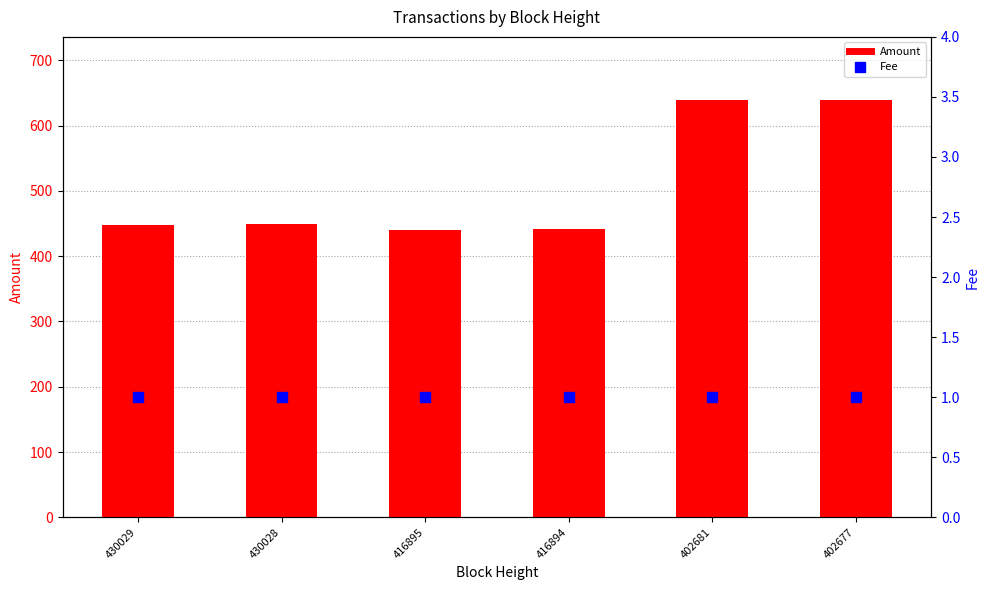

Reading left to right, transcribe all the data shown in this chart.

Amount: 430029=448	430028=449	416895=440	416894=441	402681=639	402677=640
Fee: 430029=1	430028=1	416895=1	416894=1	402681=1	402677=1